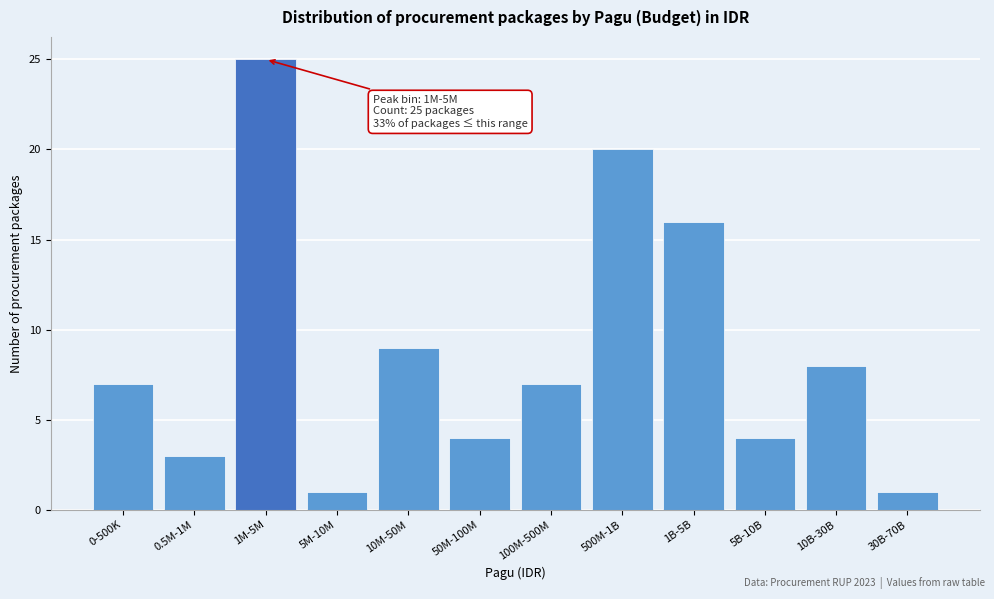

Reading left to right, what are all the values shown in this chart?

0-500K=7	0.5M-1M=3	1M-5M=25	5M-10M=1	10M-50M=9	50M-100M=4	100M-500M=7	500M-1B=20	1B-5B=16	5B-10B=4	10B-30B=8	30B-70B=1